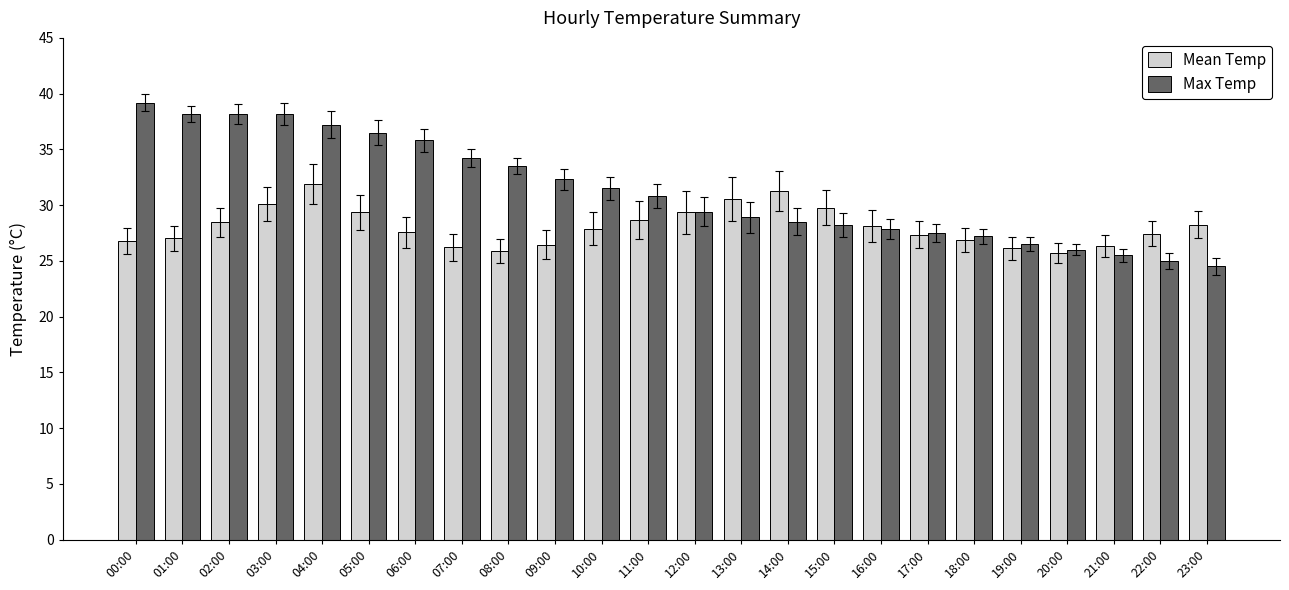

What are all the series names shown in the legend?

Mean Temp, Max Temp